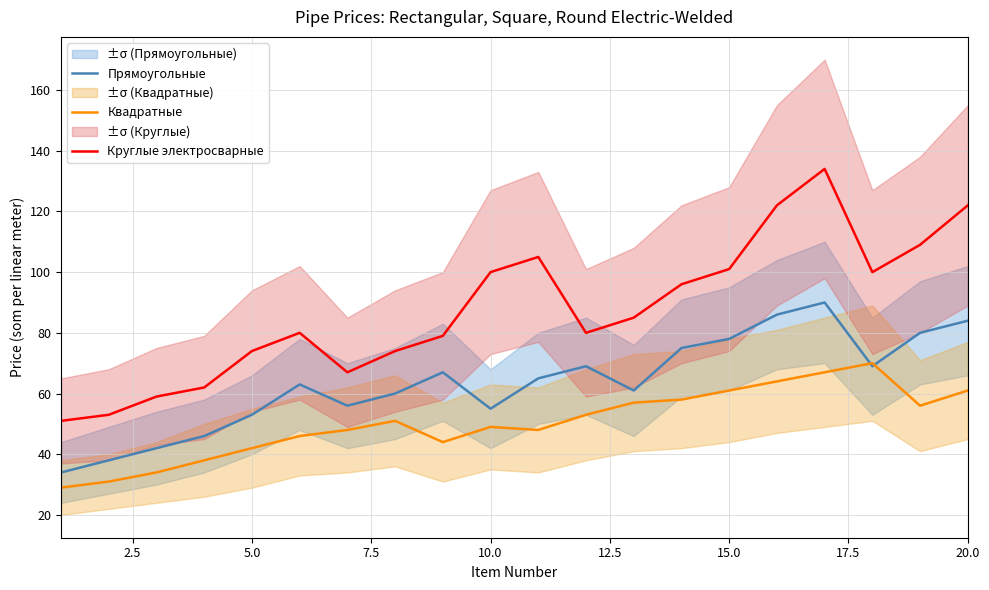

How many data points in Прямоугольные are less than 65?

10